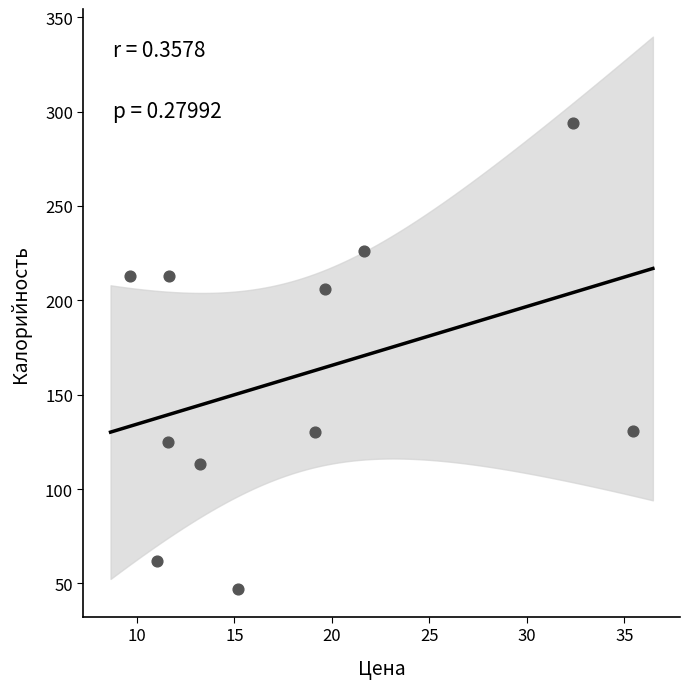

What is the average Y value?

160.0